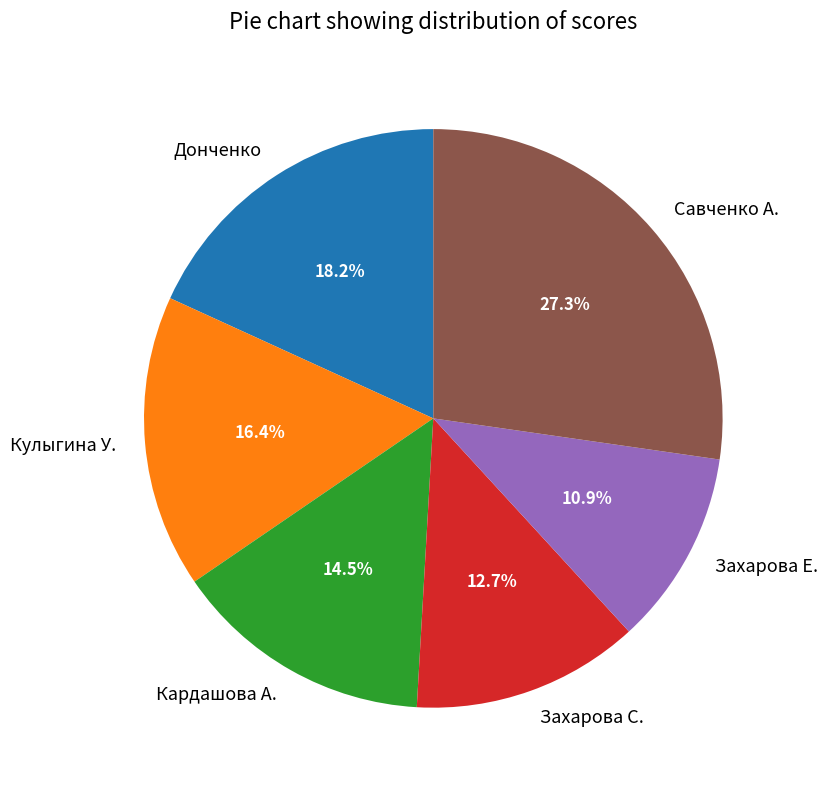

How many slices are in this pie chart?

6